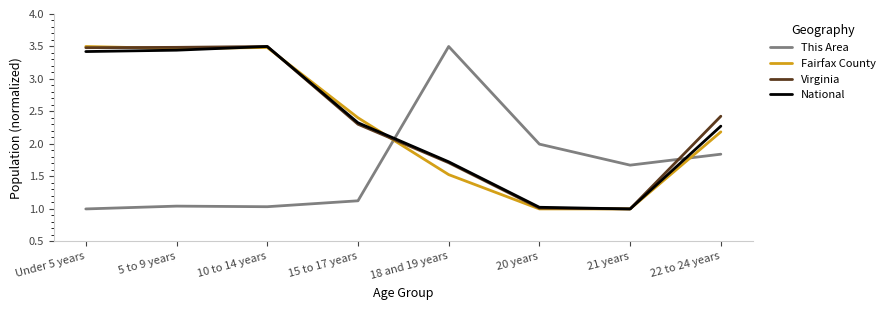

What is the maximum value for This Area?

3.5